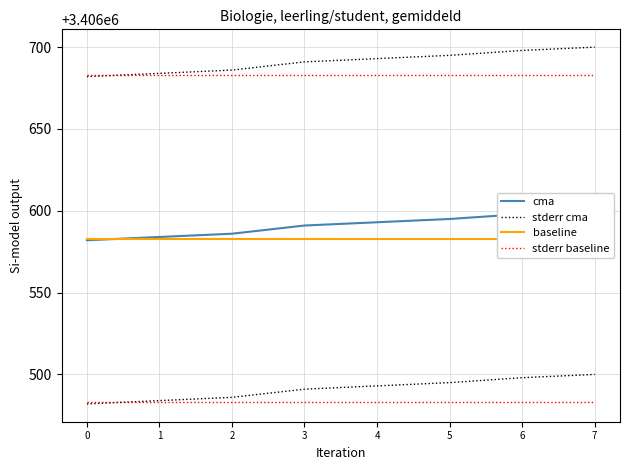

True or false: cma and stderr baseline intersect in this chart.

False